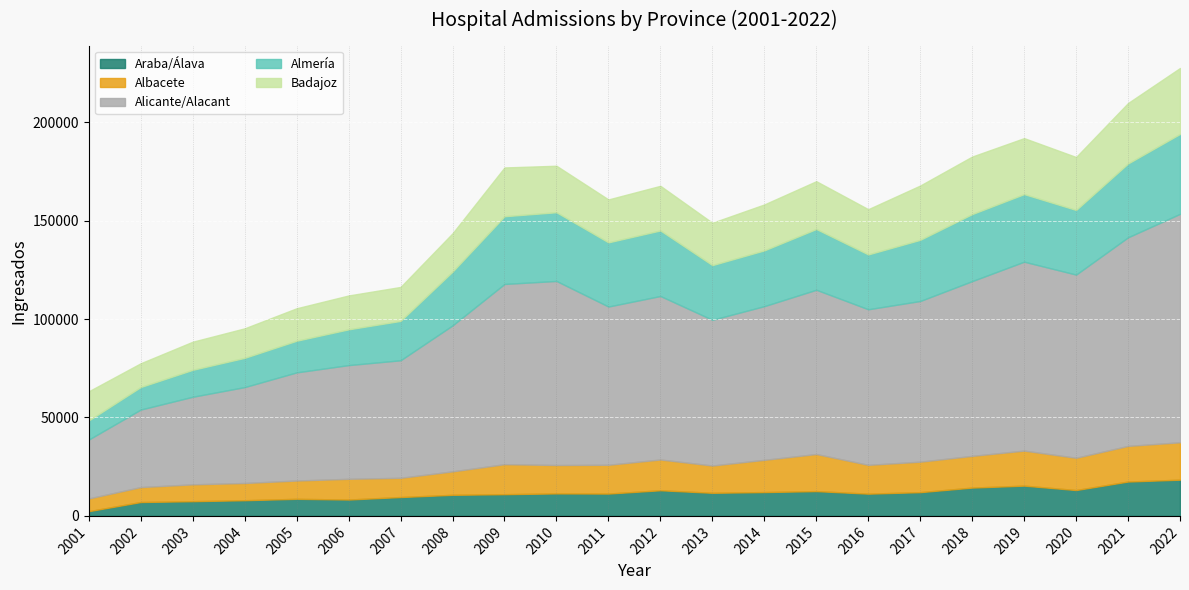

True or false: Albacete and Alicante/Alacant intersect in this chart.

False